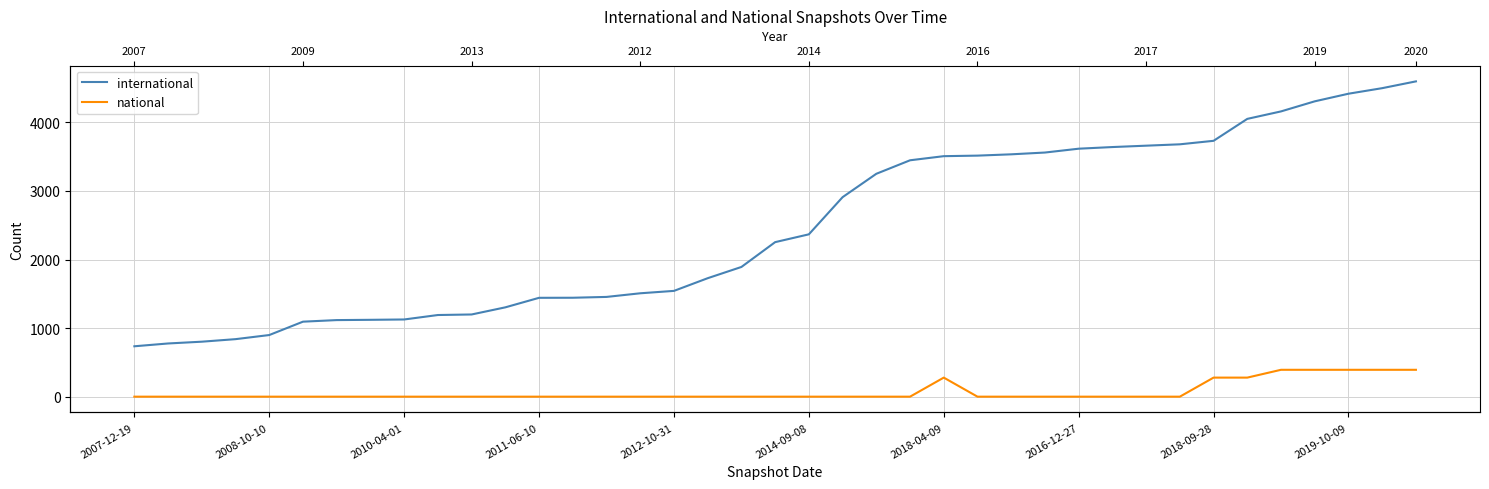

What is the approximate value of international at 34?

4161